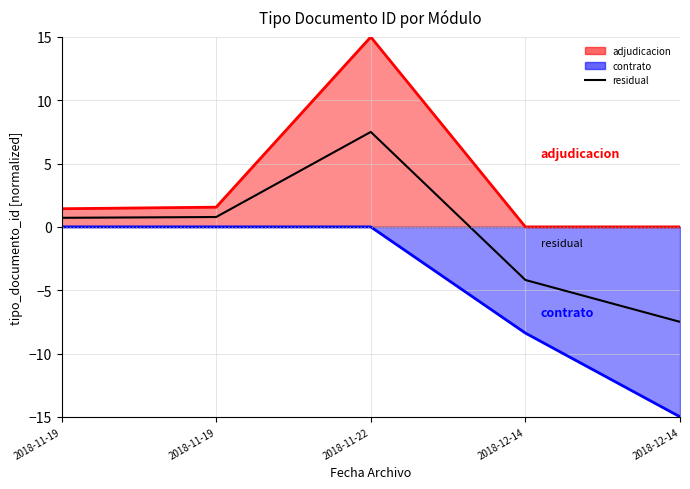

Between 2018-11-19 and 2018-12-14, which is larger?

2018-11-19